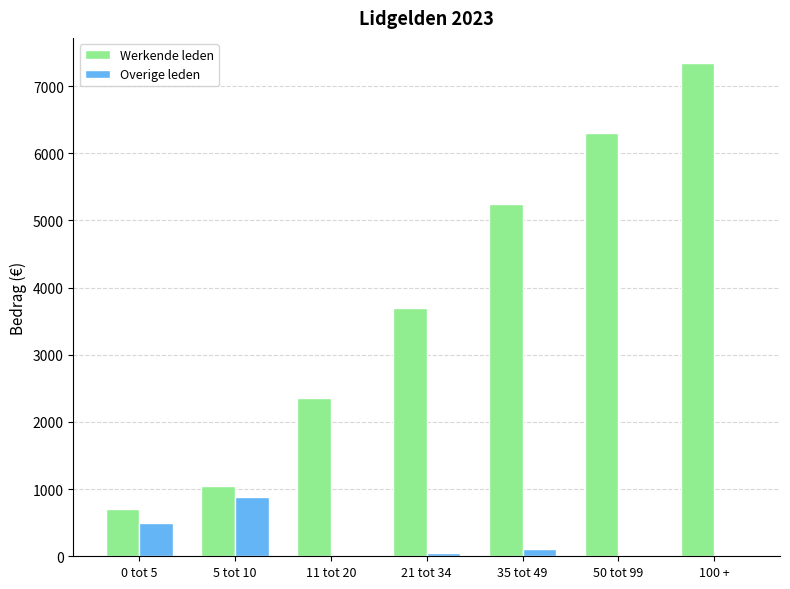

Where does the Overige leden series first go above 55?

0 tot 5